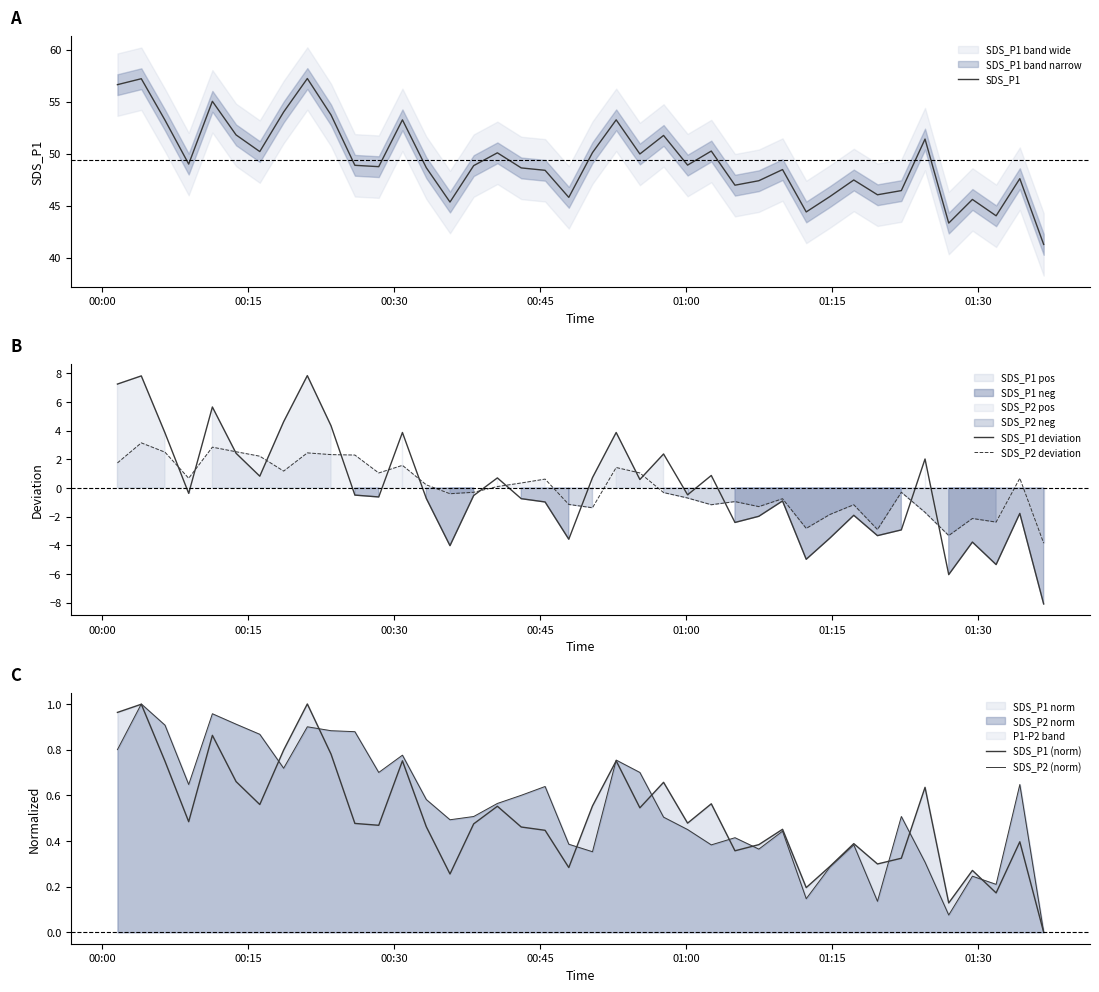

True or false: SDS_P1 (norm) and SDS_P2 deviation cross at least once.

True